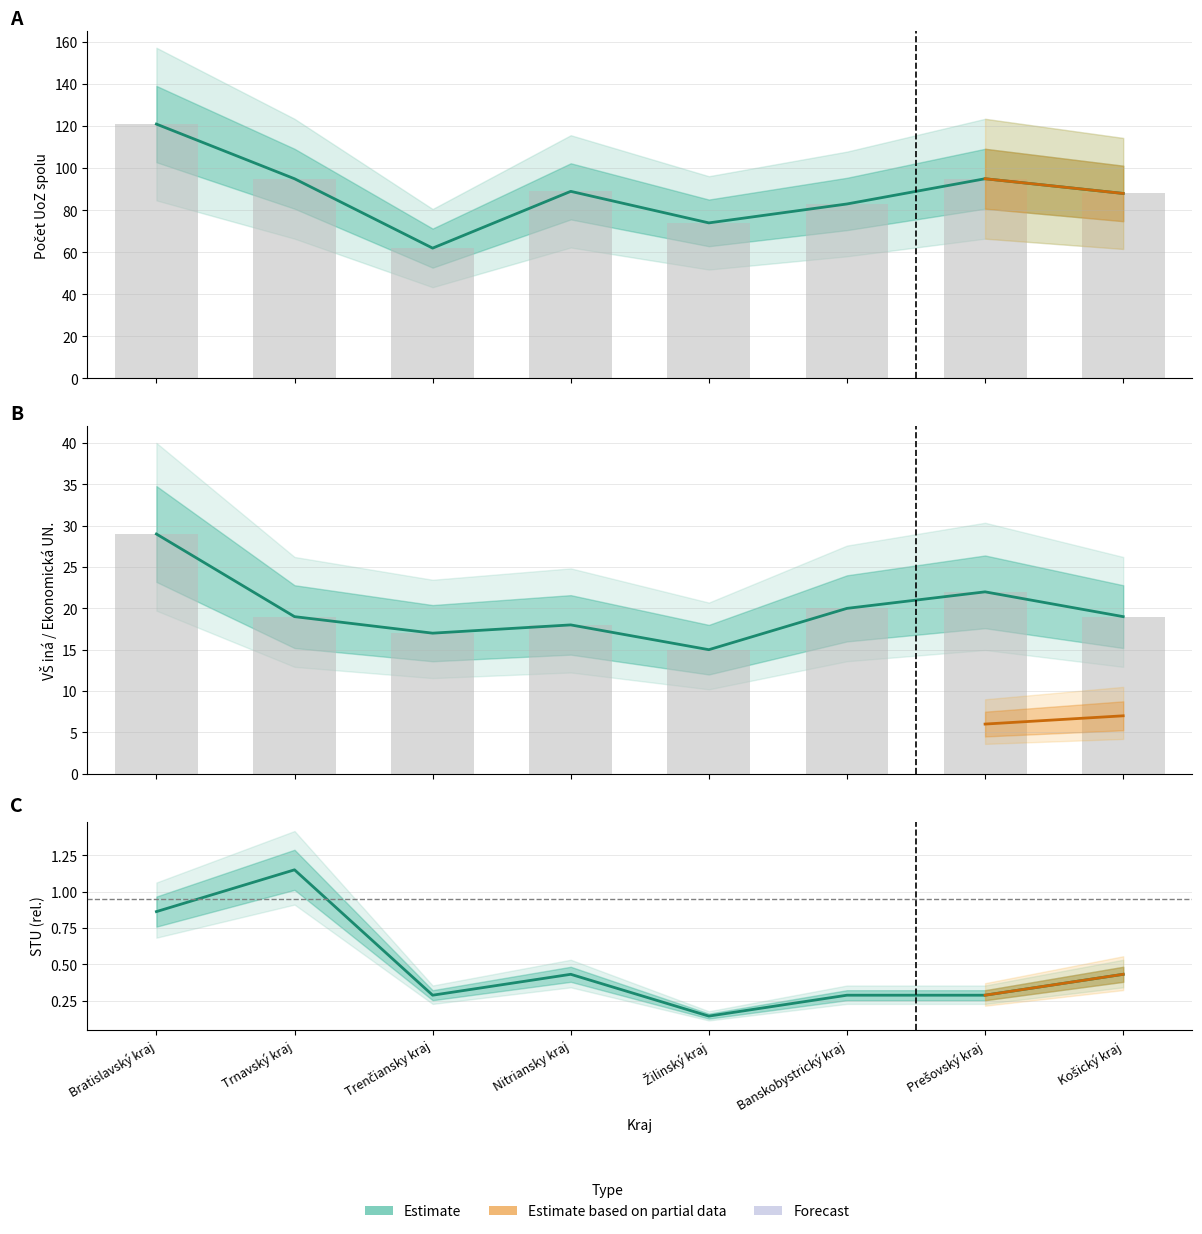

What is the average value of the STU (rel.) series?

0.5